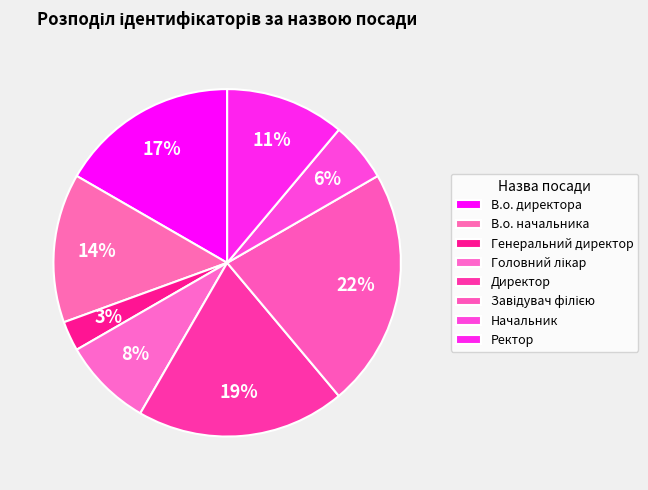

How many slices are in this pie chart?

8